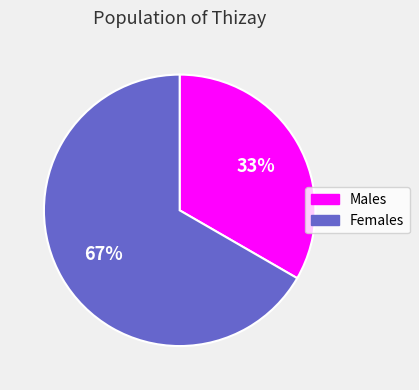

Does any single category account for the majority?

Yes